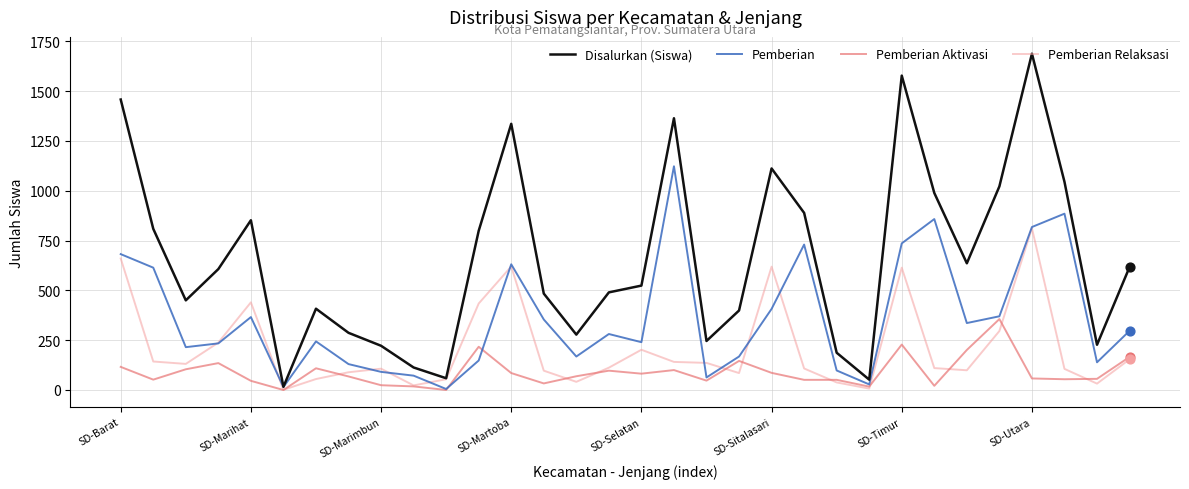

Which series has the largest total across all categories?

Disalurkan (Siswa)